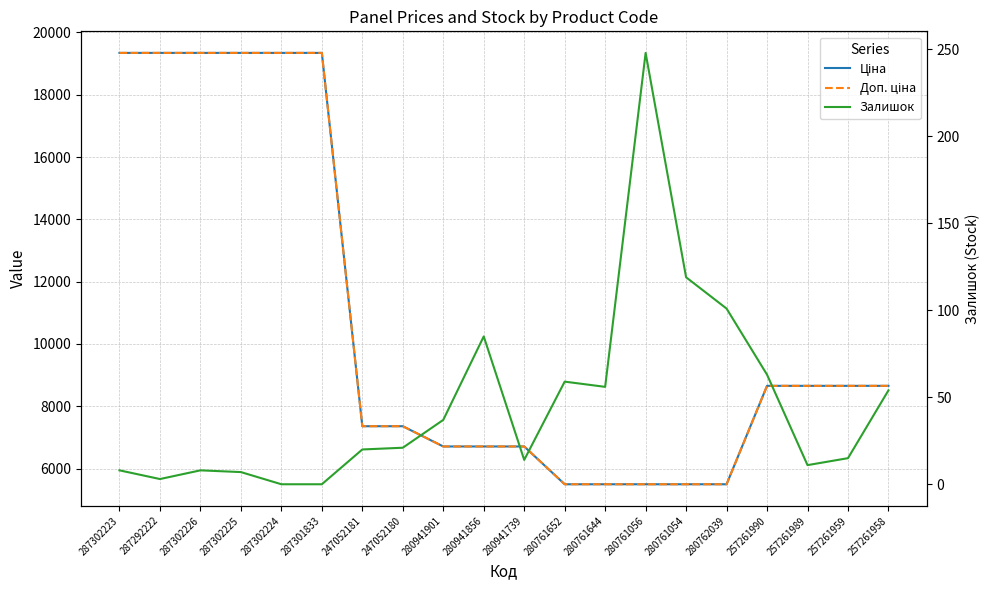

What is the sum of all Ціна values?

213020.6